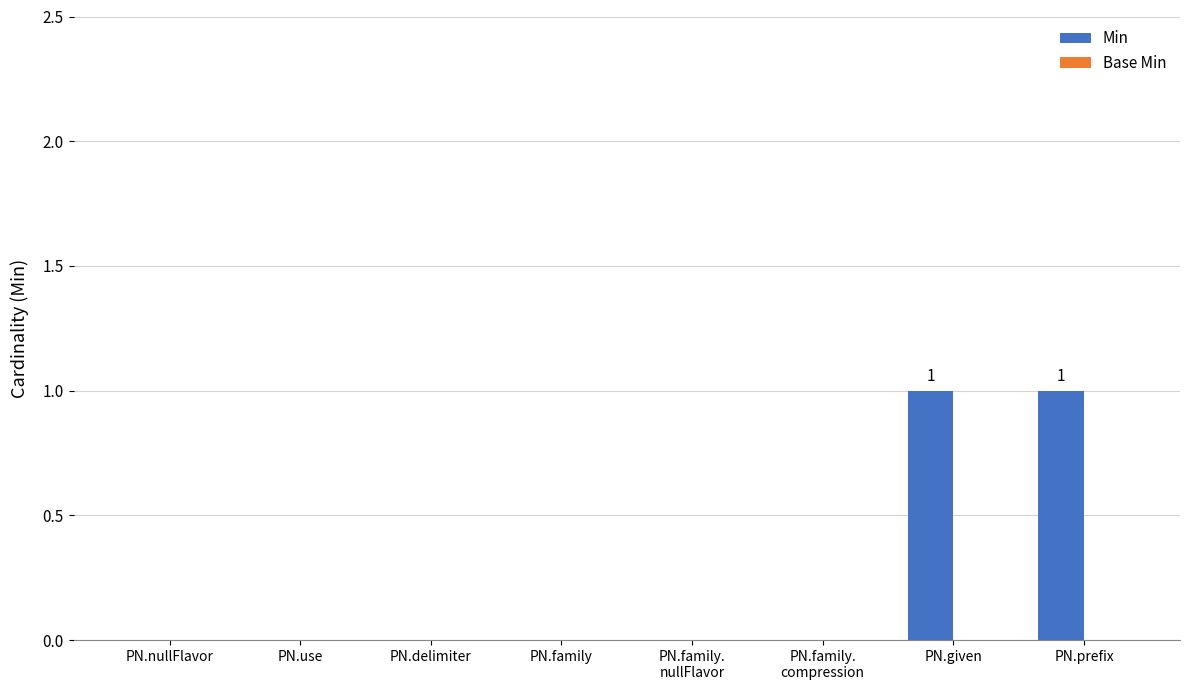

The chart shows a value of 0 at PN.family. True or false?

True